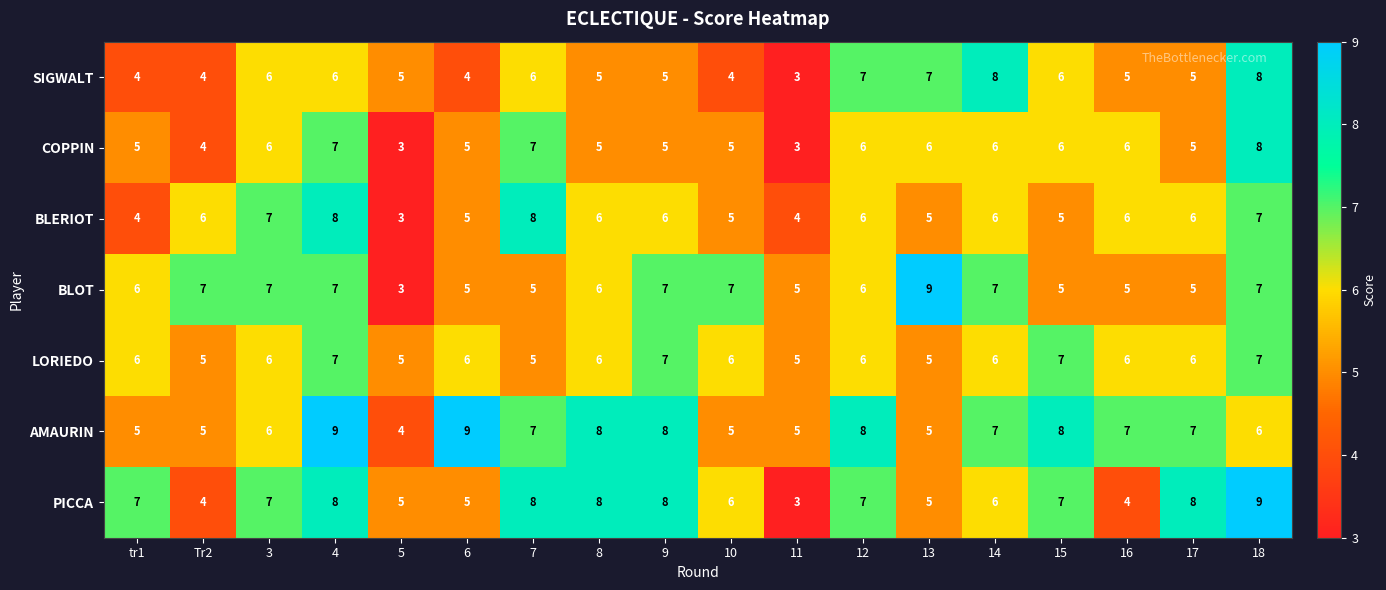

Which series changed the most between 6 and 12?

SIGWALT